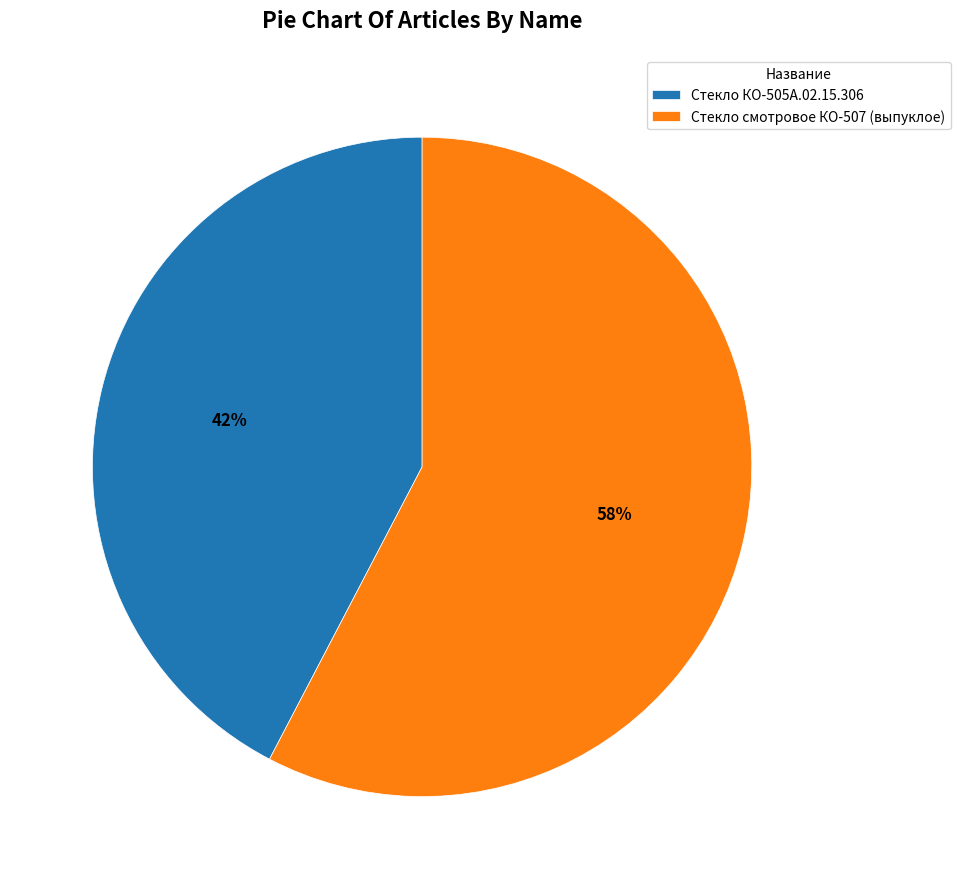

What is the smallest slice in the pie chart?

Стекло КО-505А.02.15.306